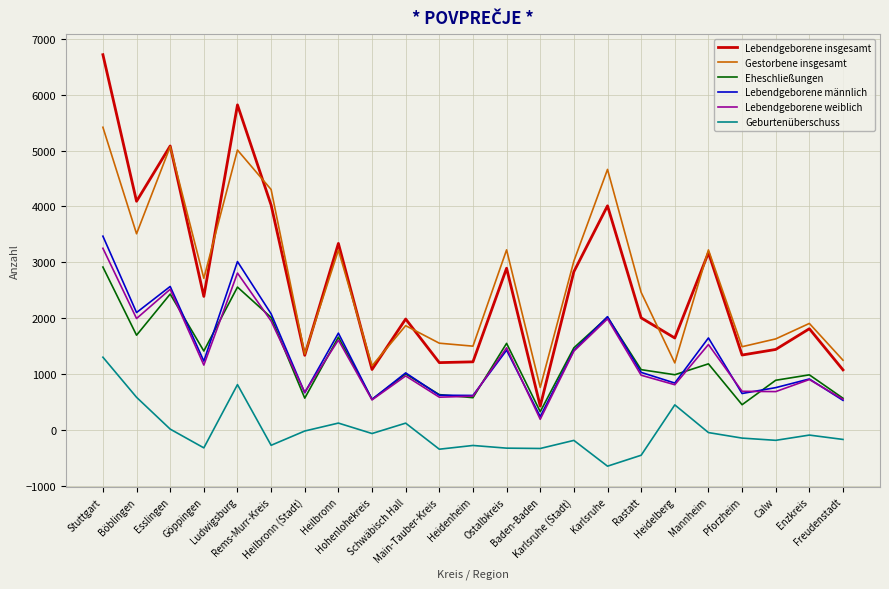

How many lines are shown in the chart?

6